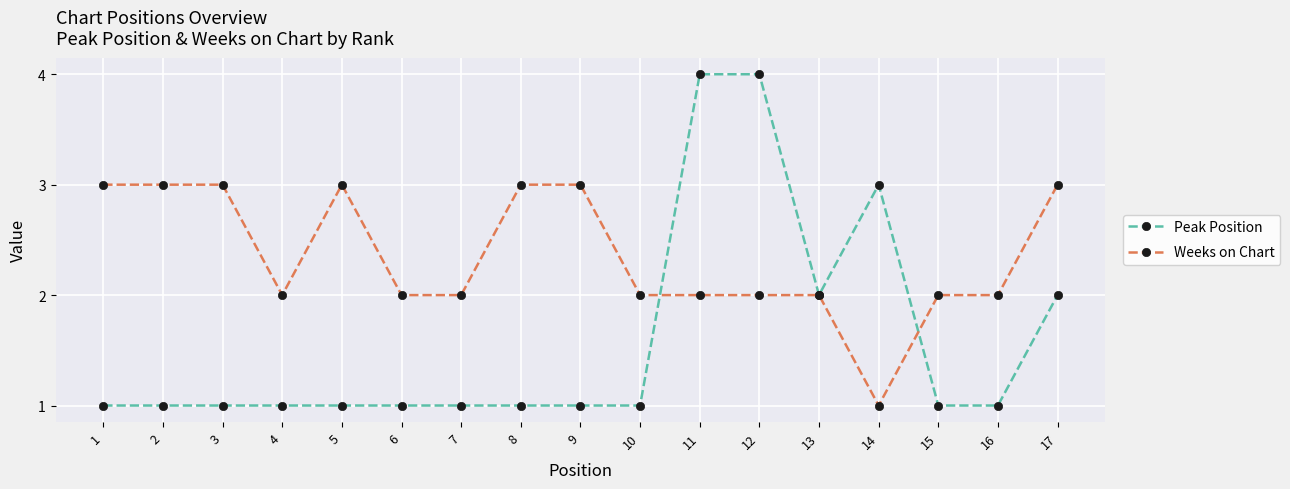

How many Peak Position values are between 1 and 2?

14